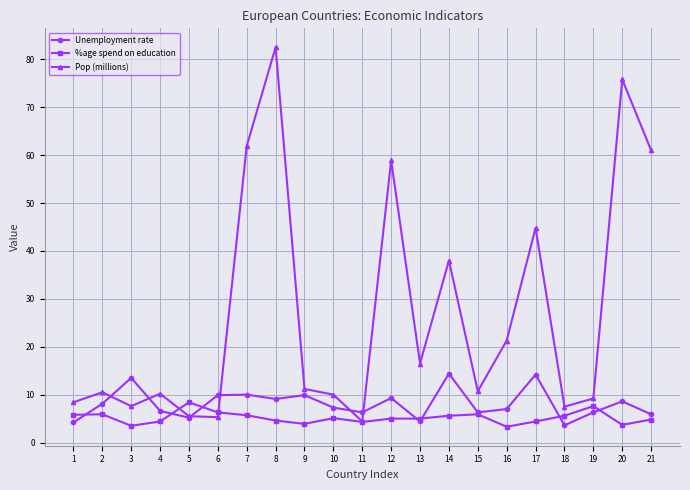

True or false: Pop (millions) has more than 2 points higher than both neighbors.

True